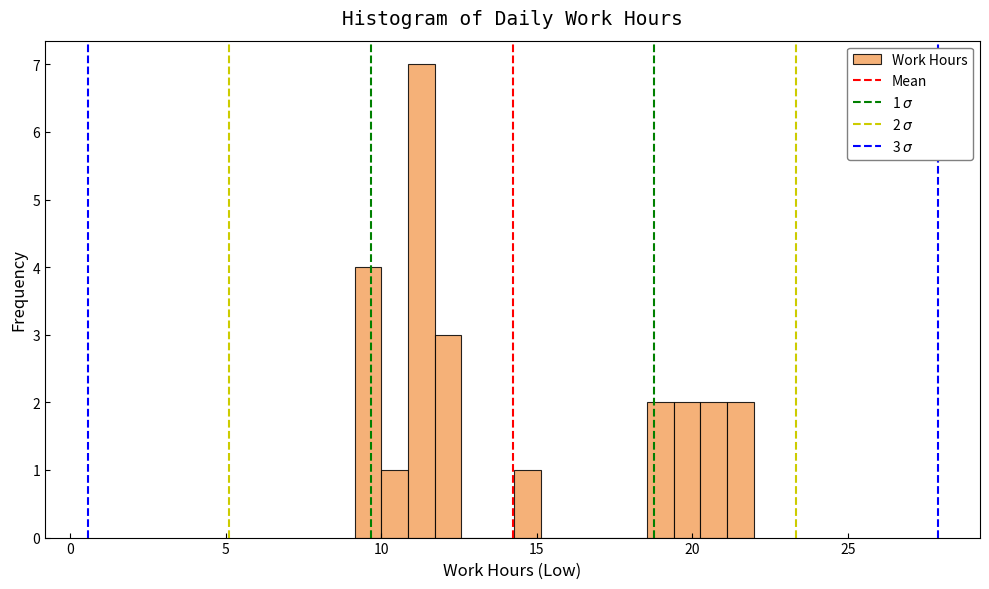

Around what value on the x-axis is the tallest bar? Give the approximate position of its centre, as read against the axis.

11.5